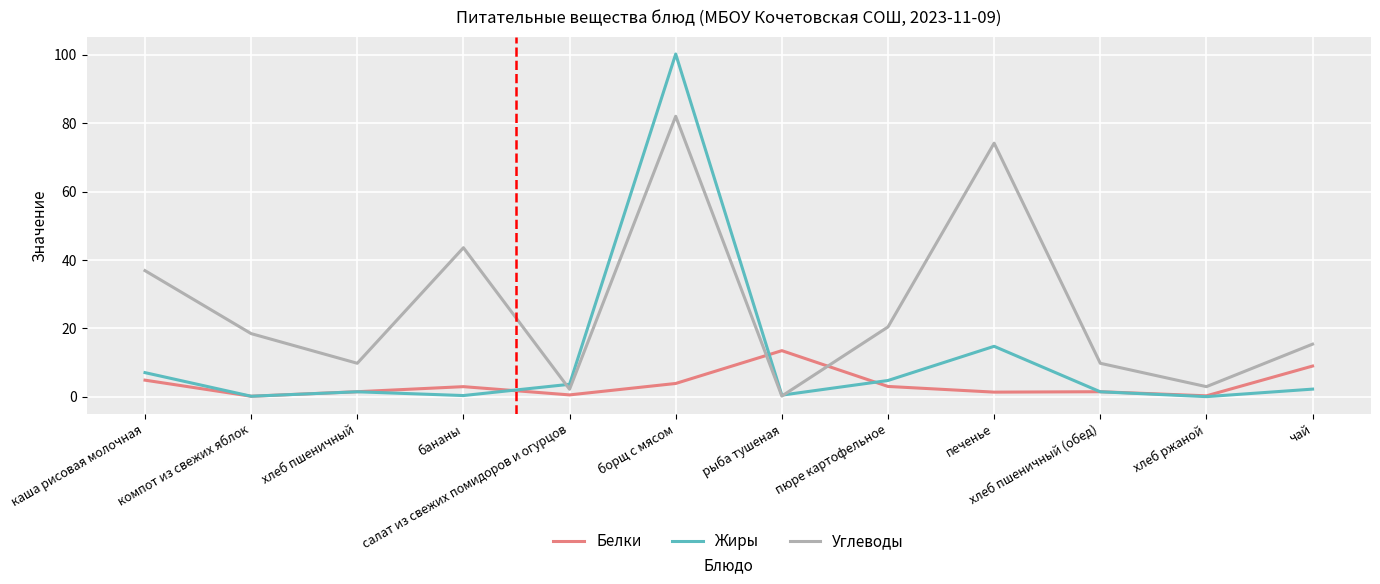

True or false: Углеводы has a value of 3.0 at хлеб ржаной.

True